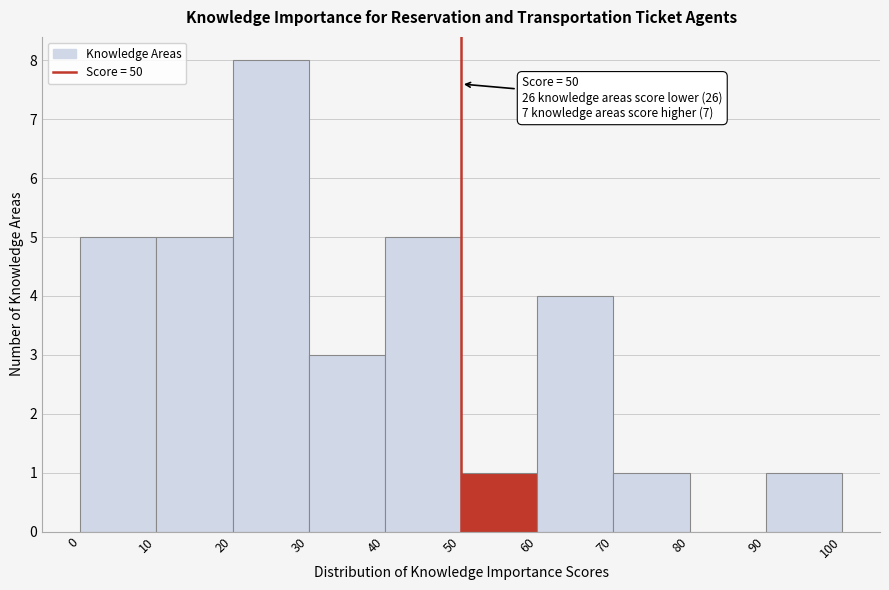

Over which range of the x-axis is the bar tallest?

20 to 30